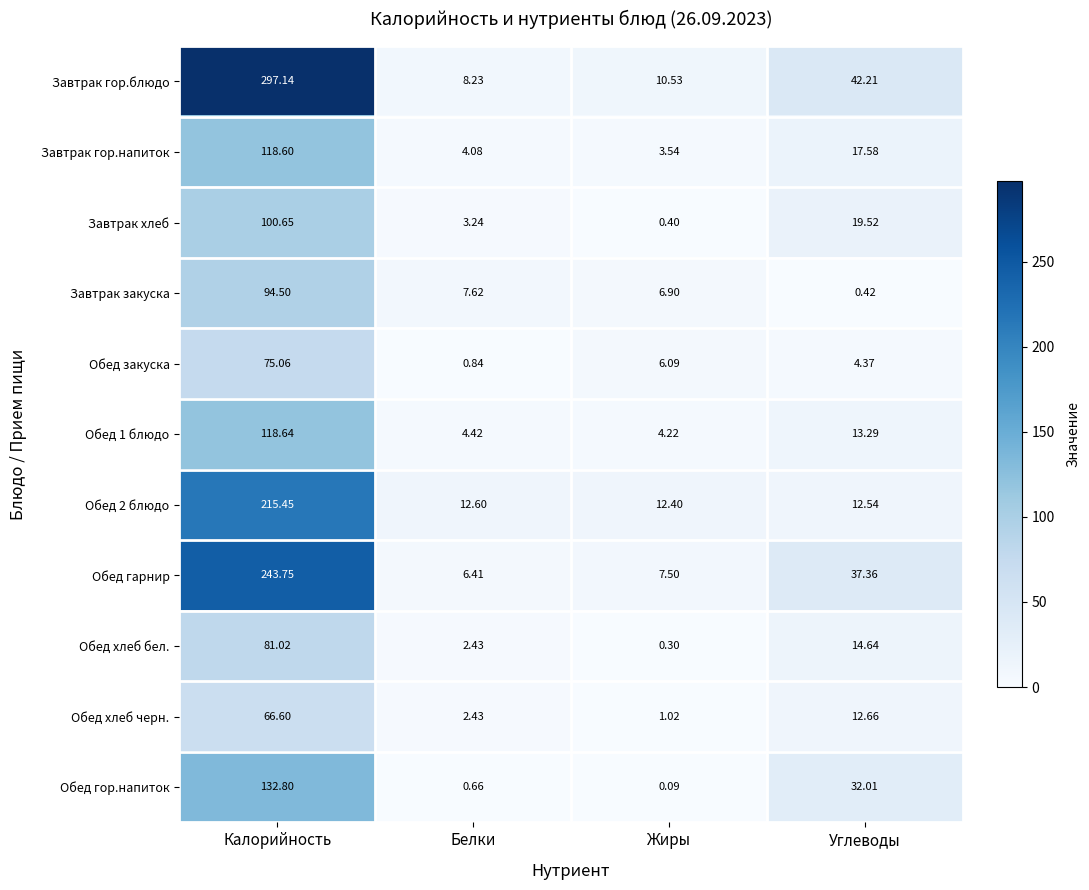

List the labels in order of Обед 2 блюдо value, smallest first.

Жиры, Углеводы, Белки, Калорийность